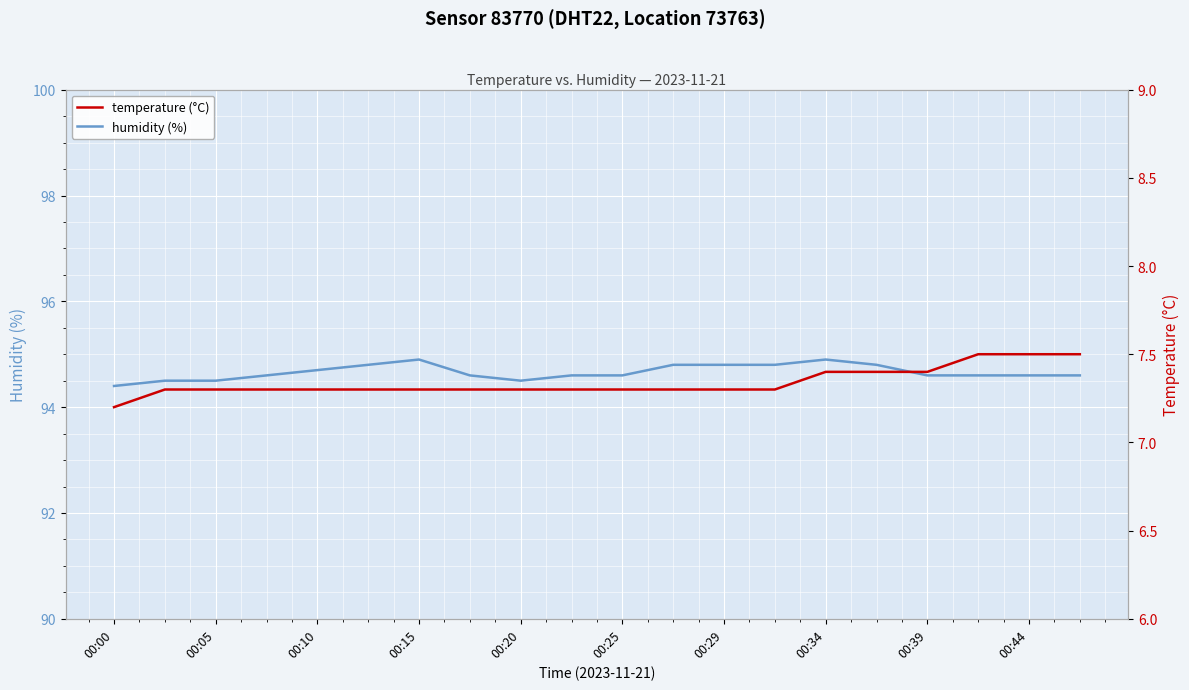

Is it true that humidity (%) equals 94.7 at 00:10?

True